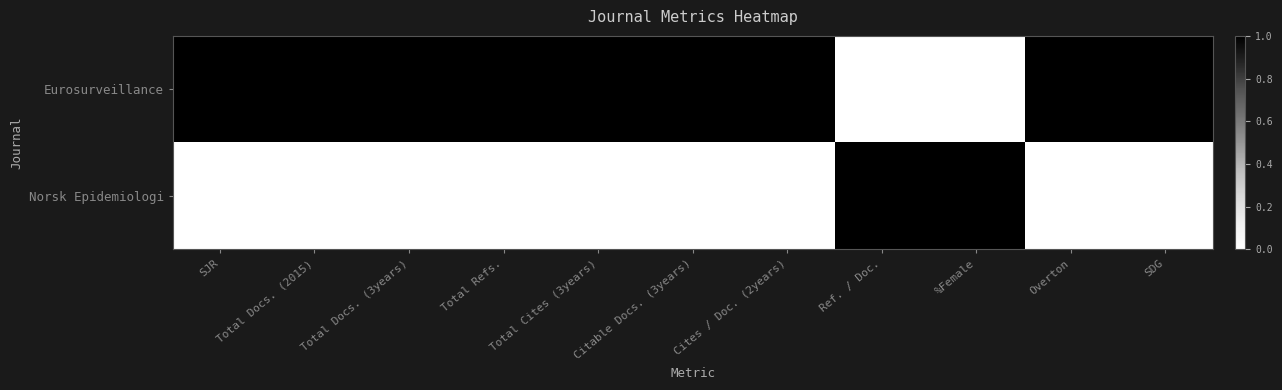

Rank the categories by Eurosurveillance value from lowest to highest.

SJR, Ref. / Doc., %Female, SDG, Overton, Total Docs. (2015), Total Docs. (3years), Cites / Doc. (2years), Total Refs., Citable Docs. (3years), Total Cites (3years)